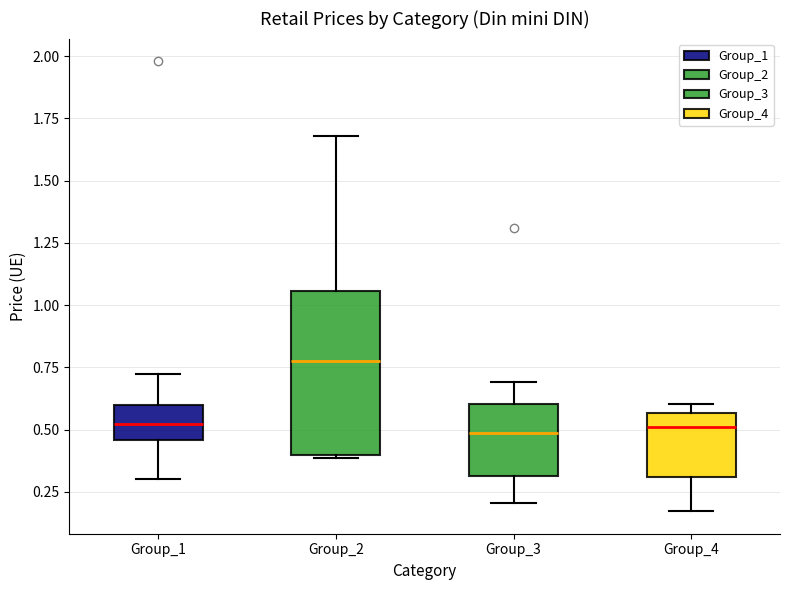

Comparing the boxes themselves (not the whiskers), which one is the tallest?

Group_2